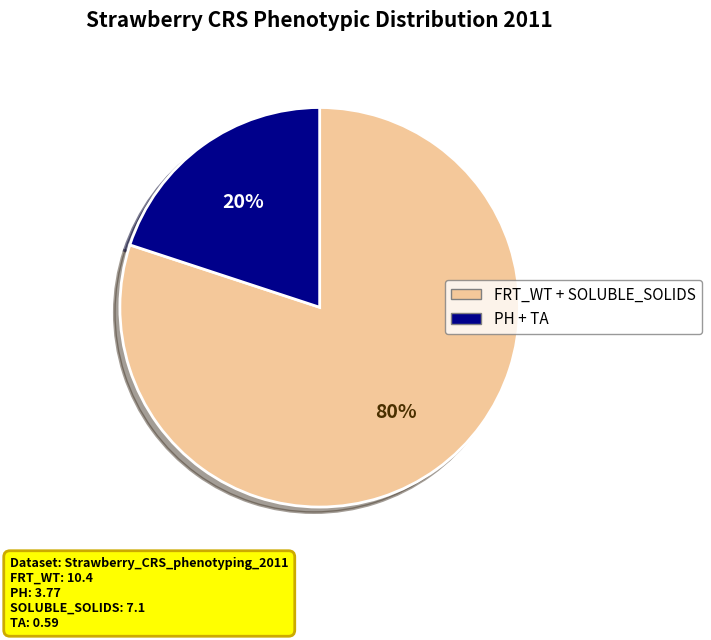

To the nearest percent, what is the average slice percentage?

50%